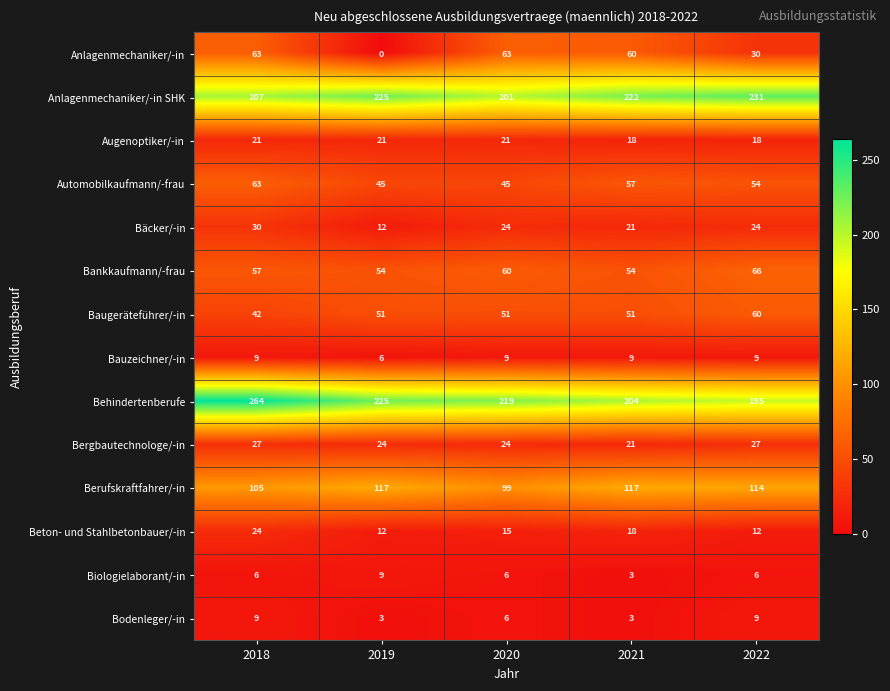

What is the sum of all Baugeräteführer/-in values?

255